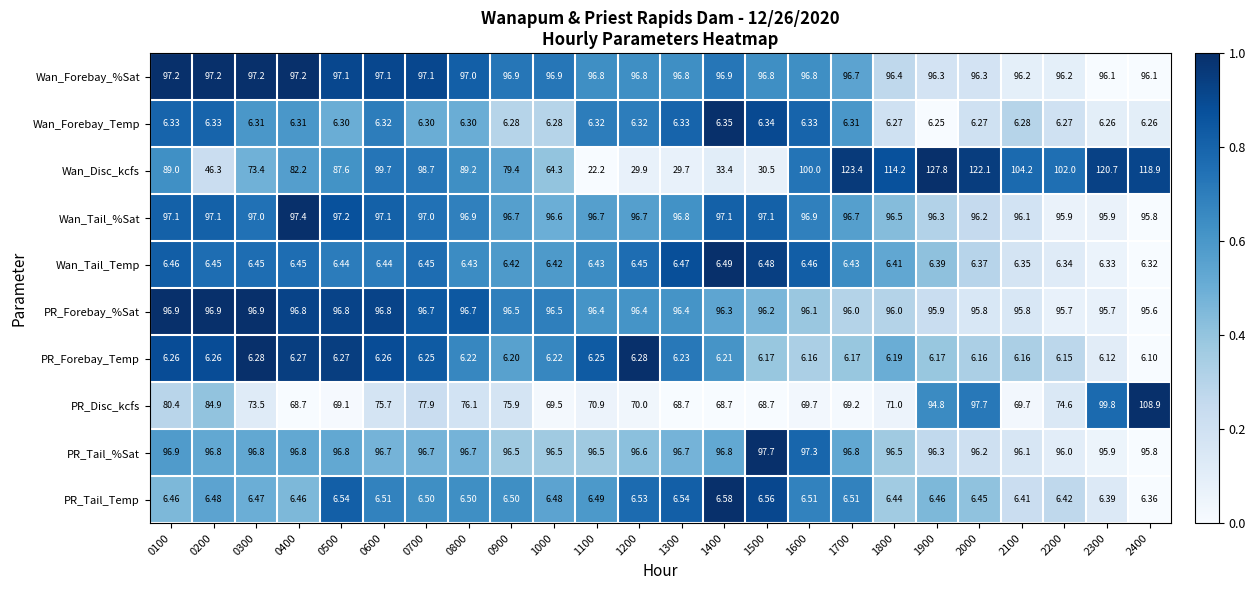

Is the value of Wan_Forebay_Temp at 1200 greater than the value of Wan_Tail_Temp at 2100?

No